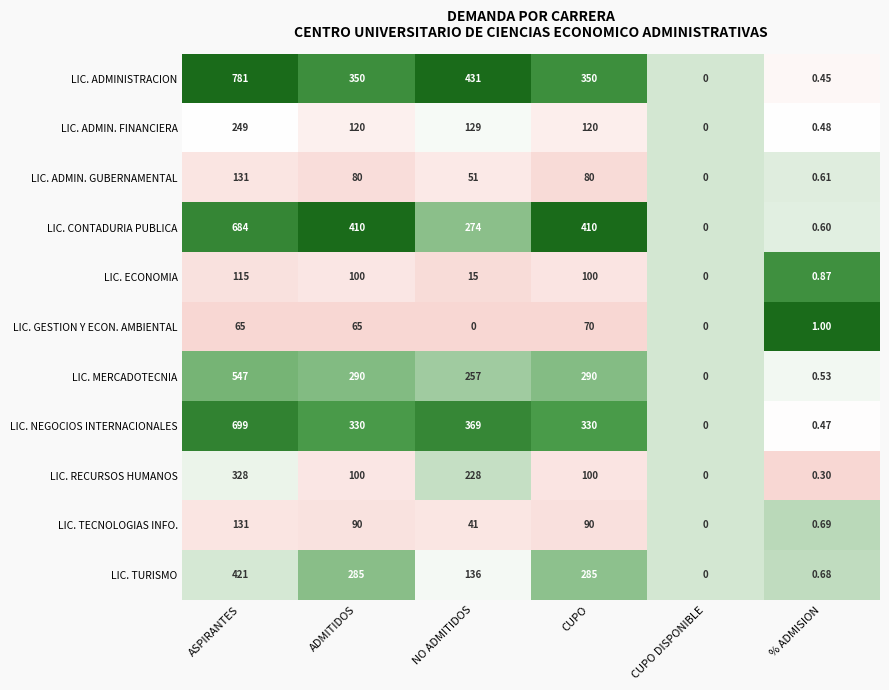

Between ADMITIDOS and % ADMISION, which series saw the biggest shift?

LIC. CONTADURIA PUBLICA